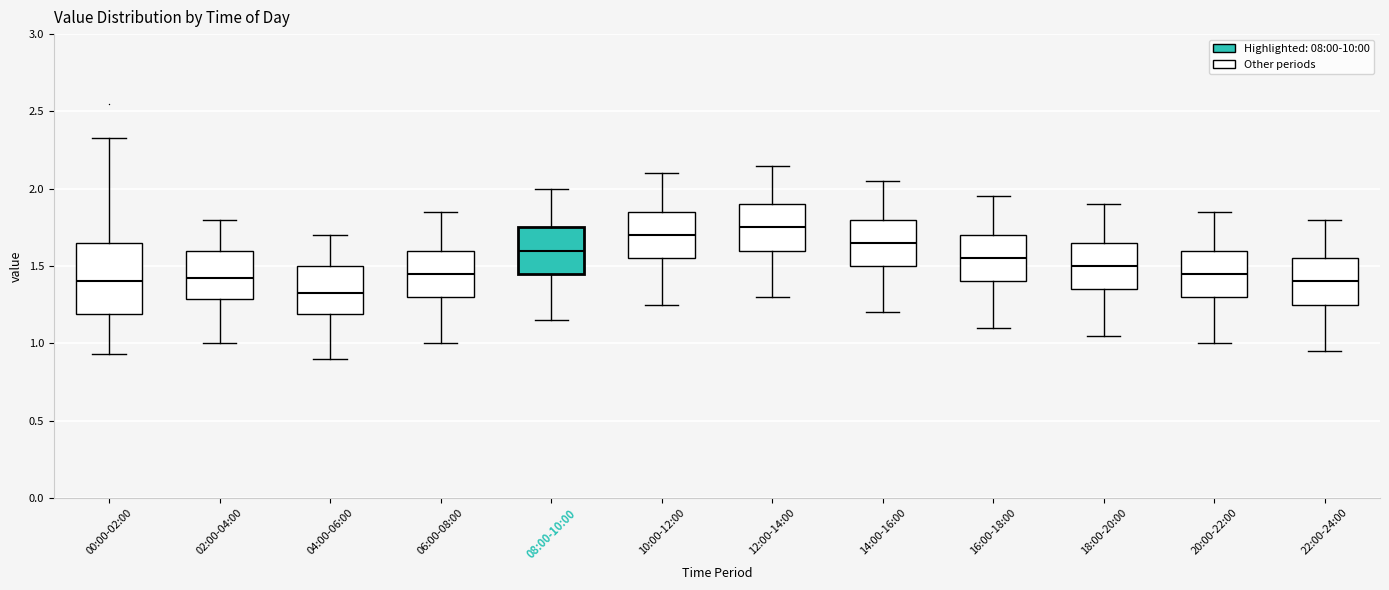

Reading left to right, transcribe this box plot: for each box, give where its median line is, the range the box spans, and where its two whiskers end, as read against the y-axis. The values are not printed on the chart, so give them approximately, as read against the axis.

00:00-02:00: median 1.40, box 1.20 to 1.65, whiskers 0.95 to 2.35
02:00-04:00: median 1.45, box 1.30 to 1.60, whiskers 1.00 to 1.80
04:00-06:00: median 1.35, box 1.20 to 1.50, whiskers 0.90 to 1.70
06:00-08:00: median 1.45, box 1.30 to 1.60, whiskers 1.00 to 1.85
08:00-10:00: median 1.60, box 1.45 to 1.75, whiskers 1.15 to 2.00
10:00-12:00: median 1.70, box 1.55 to 1.85, whiskers 1.25 to 2.10
12:00-14:00: median 1.75, box 1.60 to 1.90, whiskers 1.30 to 2.15
14:00-16:00: median 1.65, box 1.50 to 1.80, whiskers 1.20 to 2.05
16:00-18:00: median 1.55, box 1.40 to 1.70, whiskers 1.10 to 1.95
18:00-20:00: median 1.50, box 1.35 to 1.65, whiskers 1.05 to 1.90
20:00-22:00: median 1.45, box 1.30 to 1.60, whiskers 1.00 to 1.85
22:00-24:00: median 1.40, box 1.25 to 1.55, whiskers 0.95 to 1.80